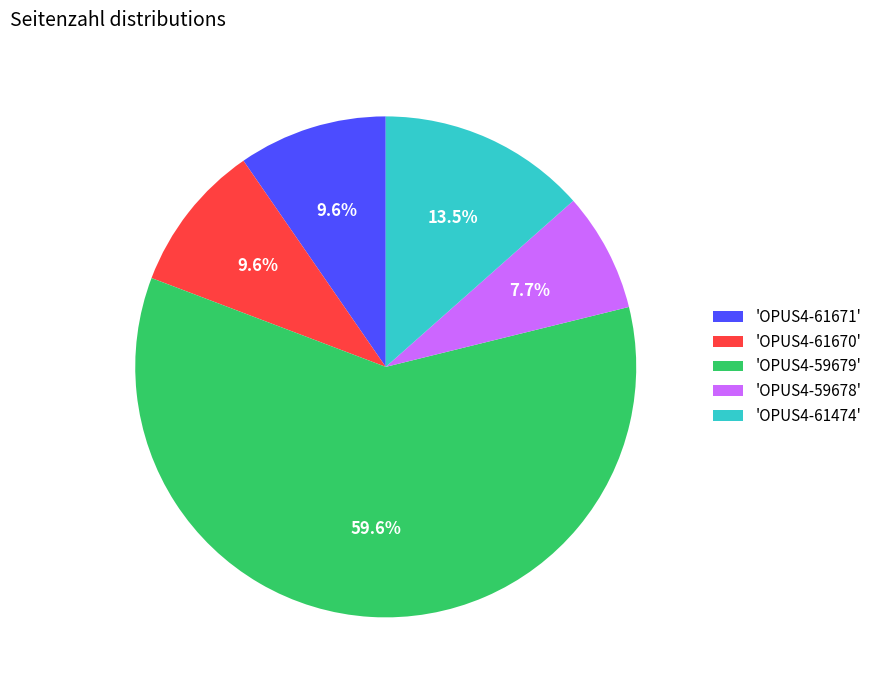

What is the largest slice in the pie chart?

'OPUS4-59679'